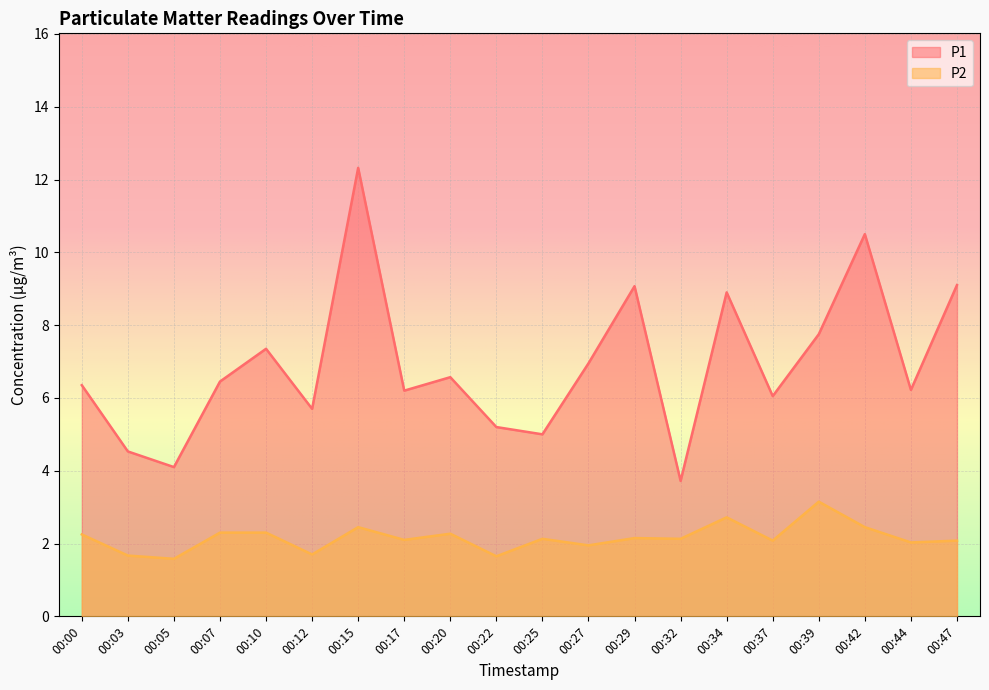

What is the sum of all P2 values?

43.1